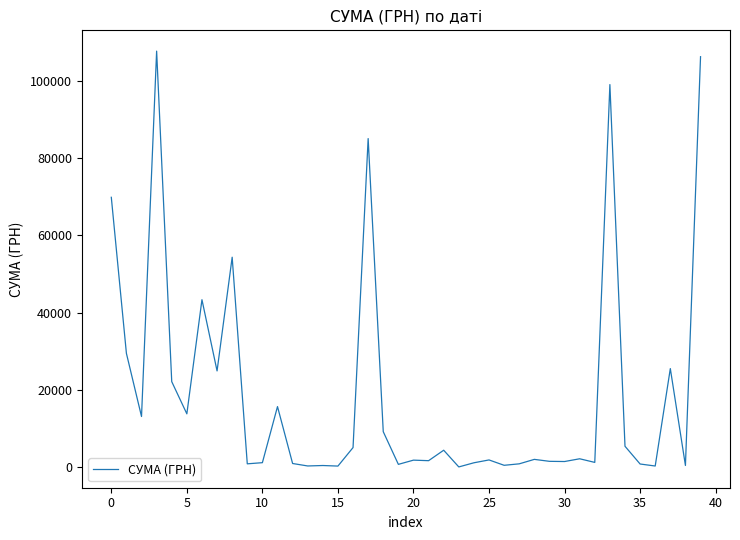

What is the maximum value shown in the chart?

107657.1